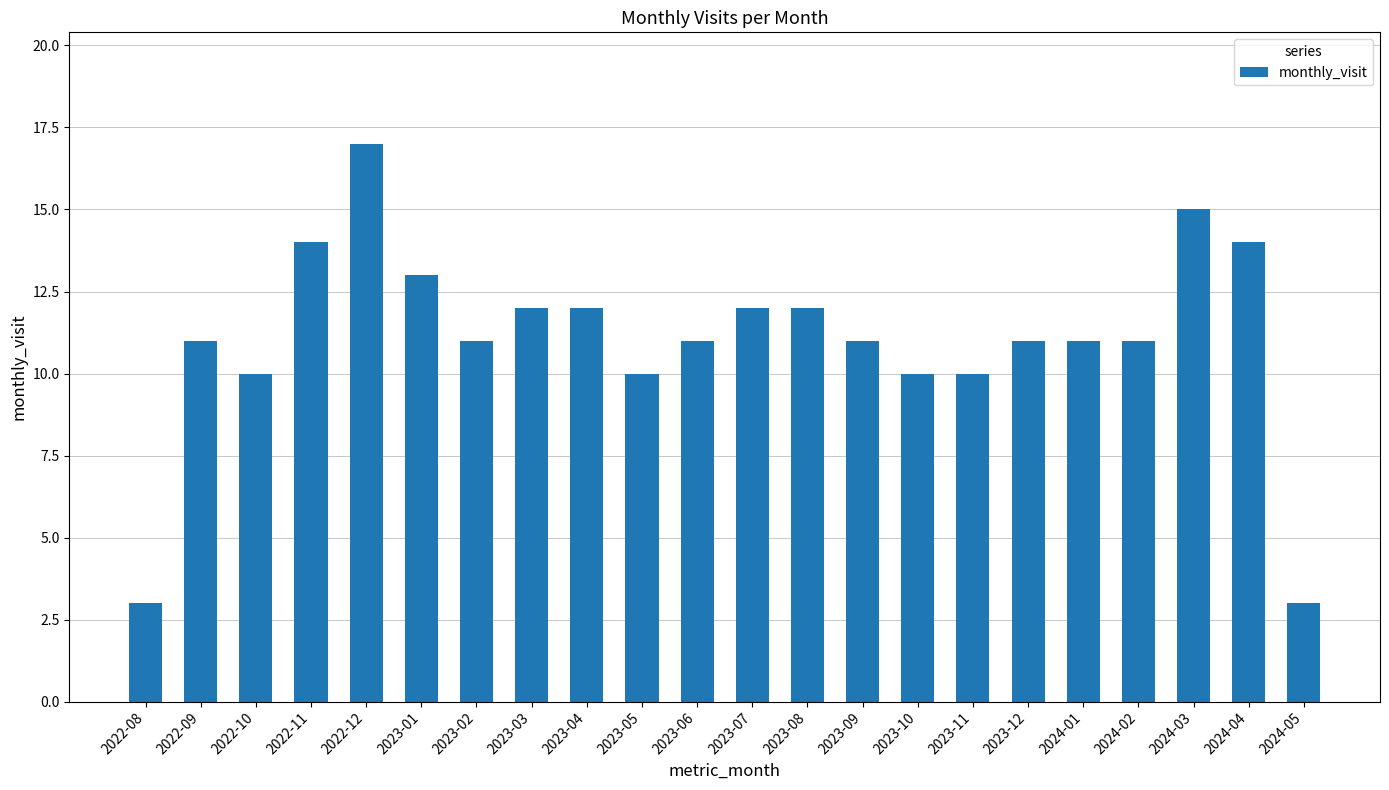

What is the value of the 11th bar from the left?

11